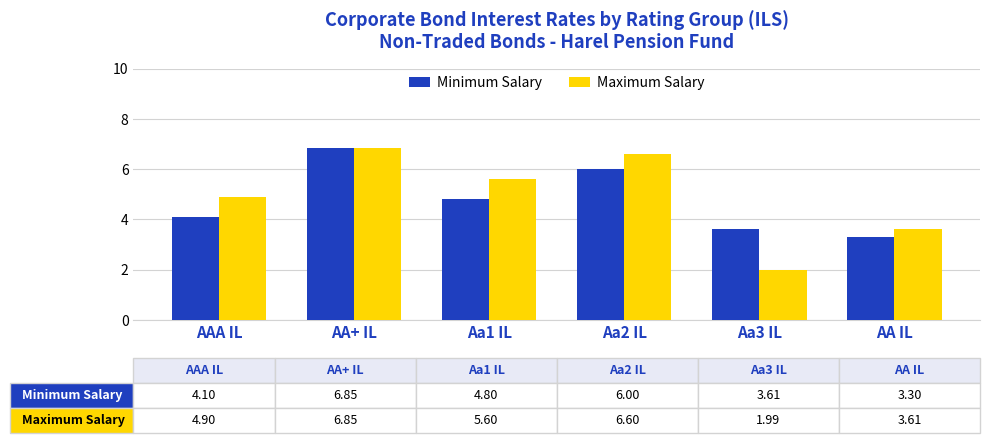

The value of Minimum Salary at AA+ IL is 3.4. True or false?

False